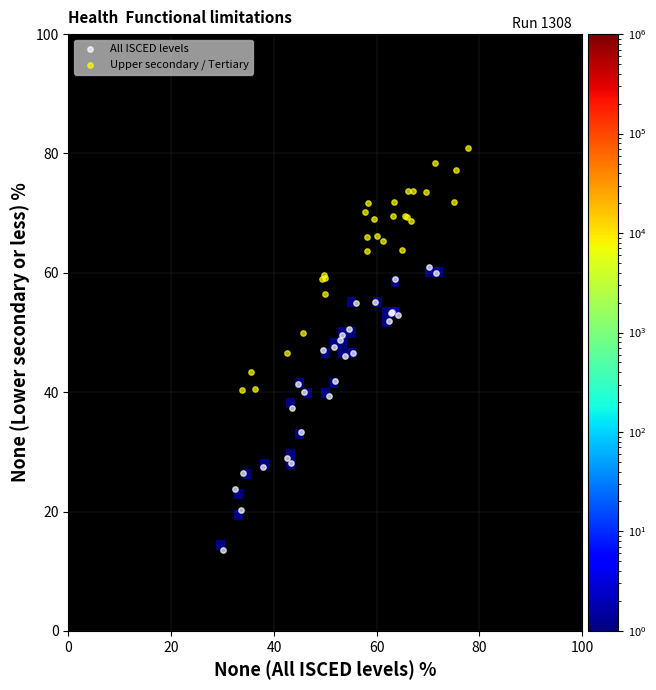

Which series contains the highest Y value?

Upper secondary / Tertiary